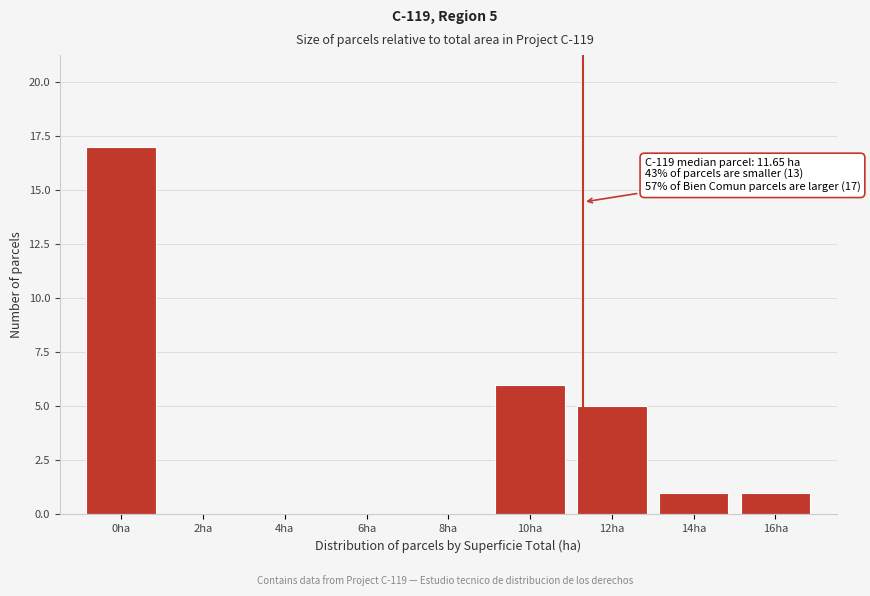

Reading left to right, extract all data points from this chart.

0ha=17	2ha=0	4ha=0	6ha=0	8ha=0	10ha=6	12ha=5	14ha=1	16ha=1